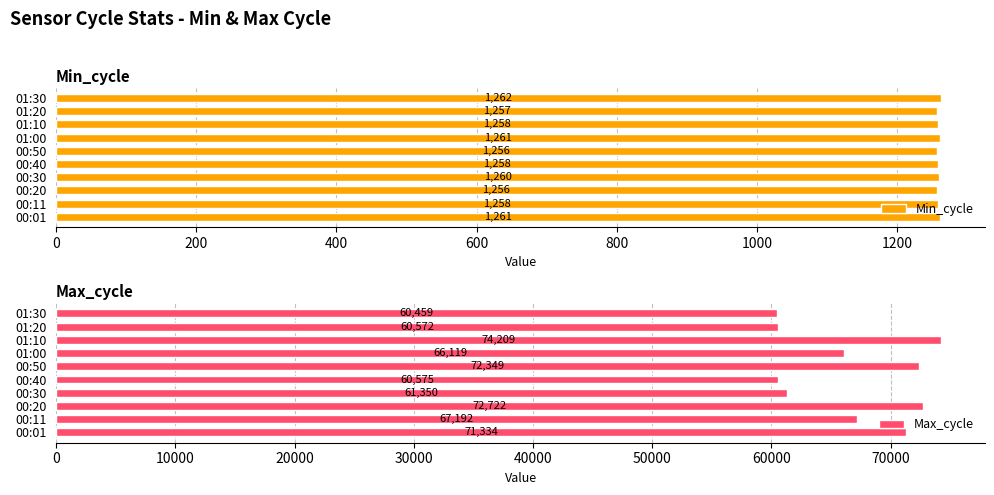

How many values in the Max_cycle series exceed 67192?

4